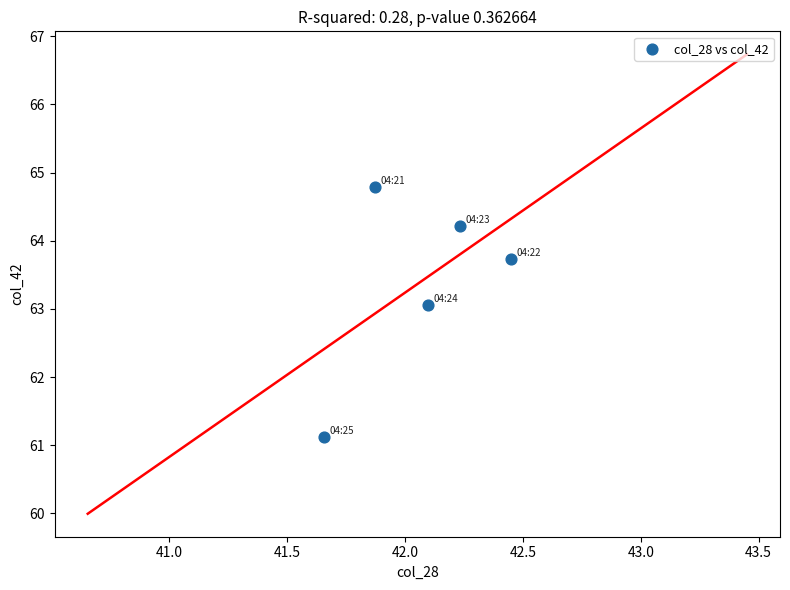

What Y value in the scatter plot is closest to 62?

61.1